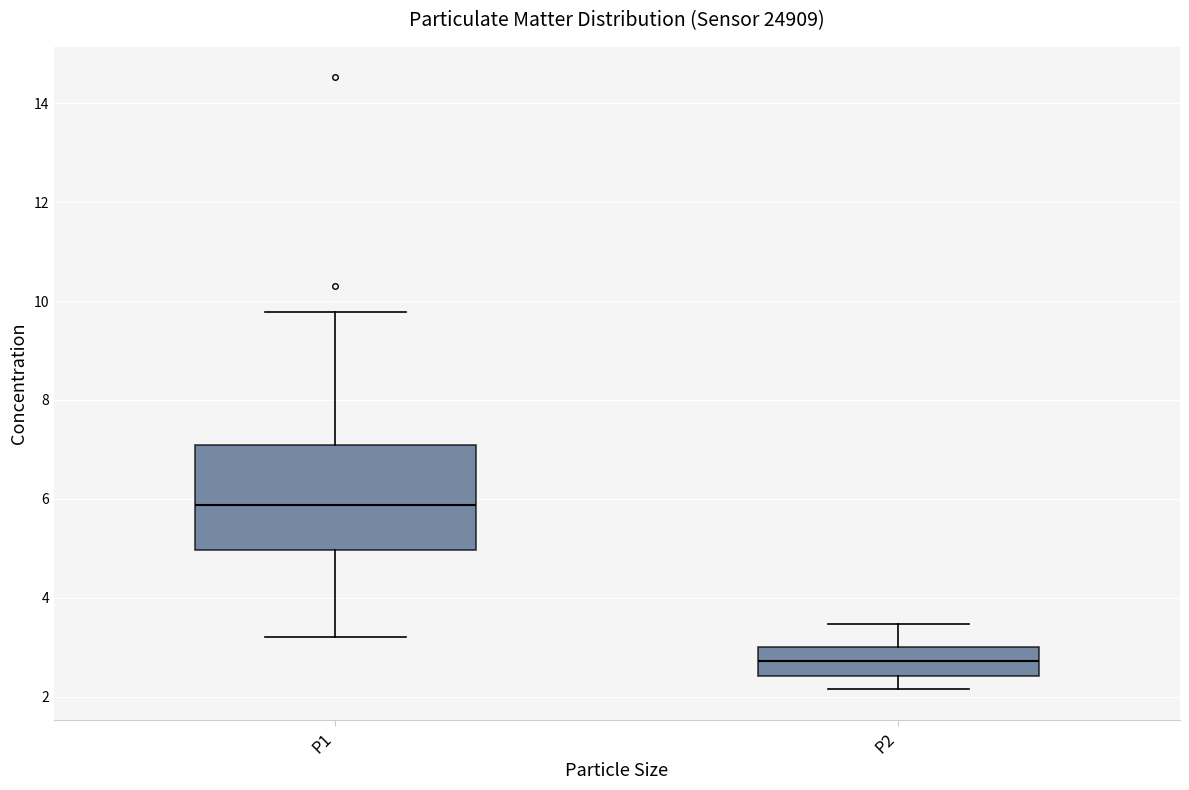

Comparing the boxes themselves (not the whiskers), which one is the tallest?

P1